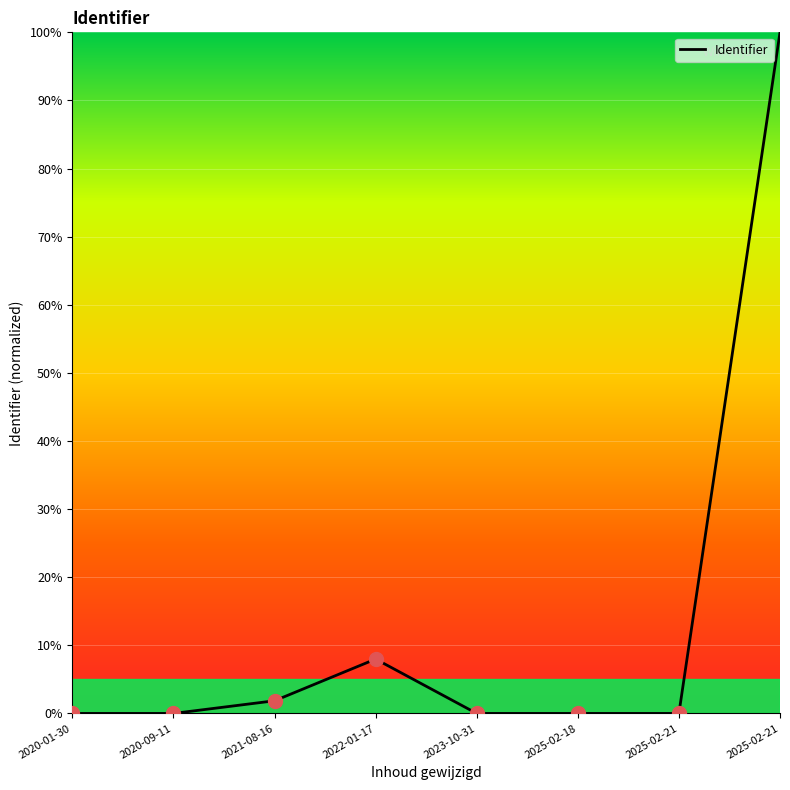

Which label corresponds to the smallest value in the chart?

2023-10-31